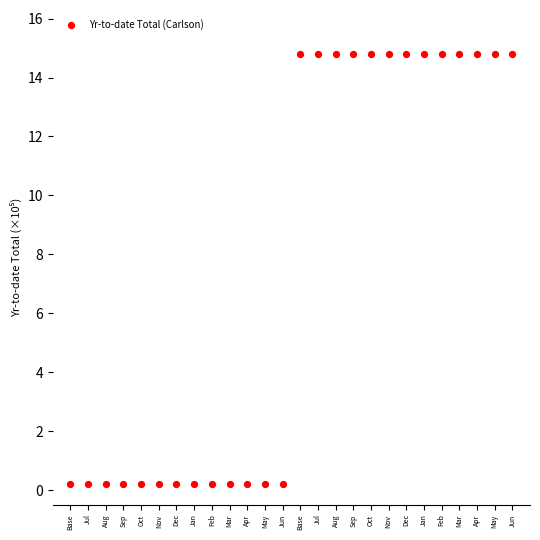

What is the range of Y values (max minus min)?

14.6